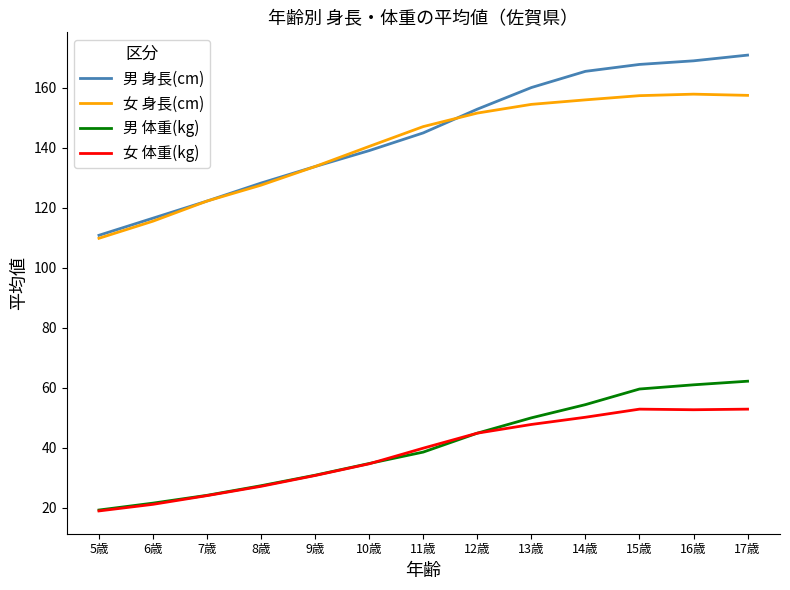

What is the difference between the highest and lowest values at 14歳?

115.2